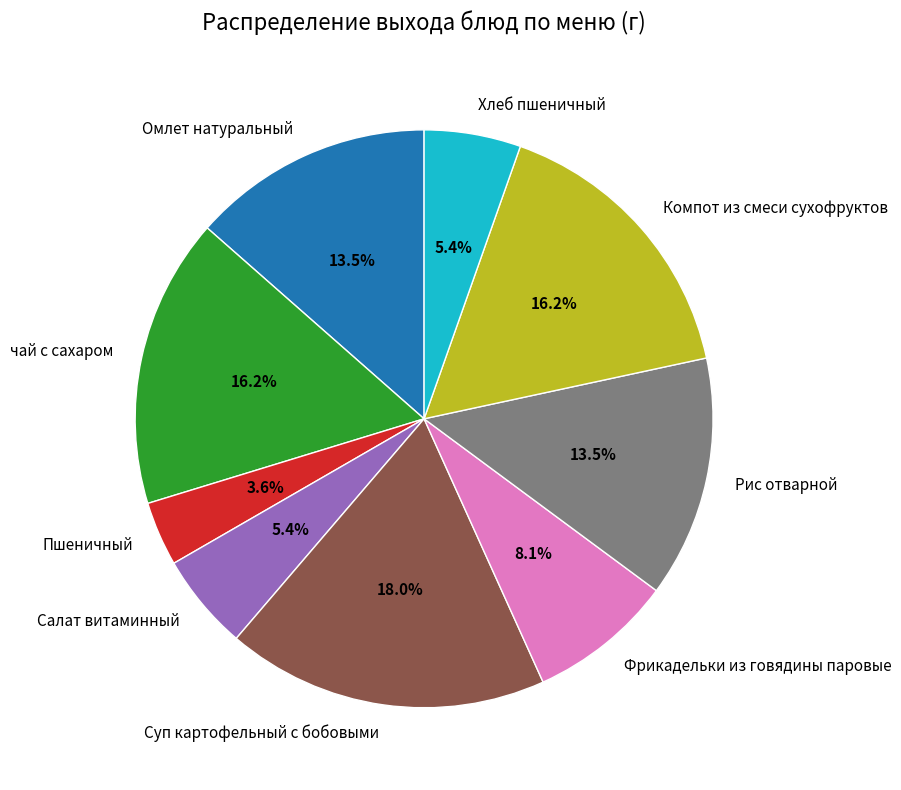

Count the number of slices in the pie.

9